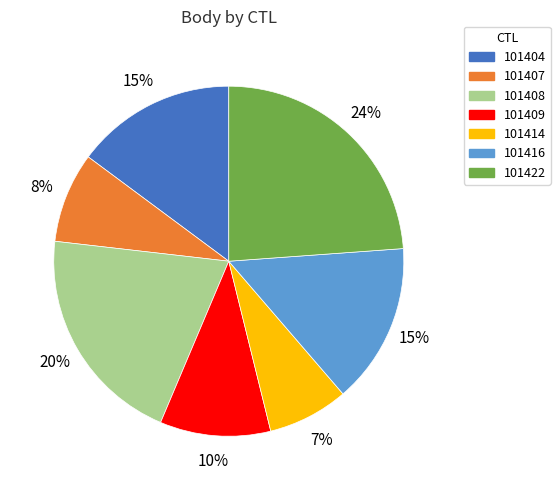

Count the number of slices in the pie.

7